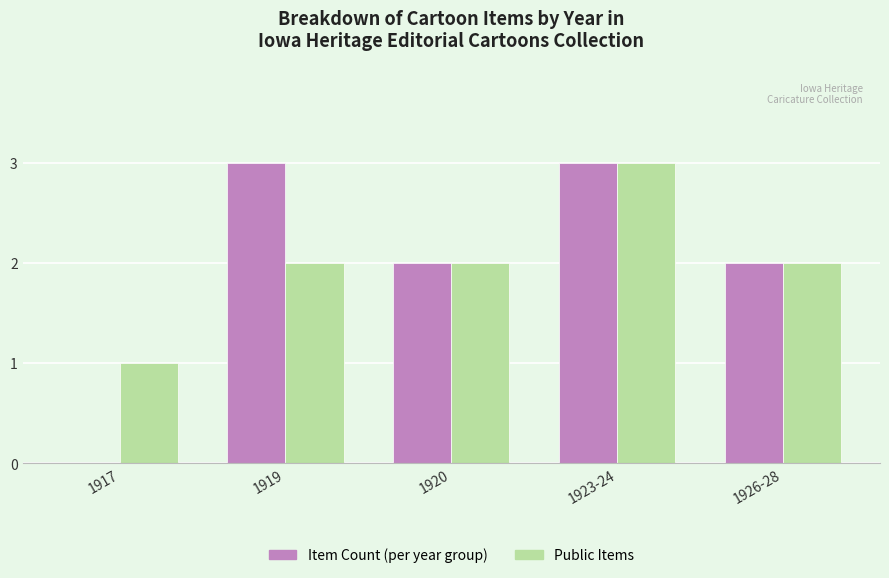

How many distinct data groups are displayed?

2